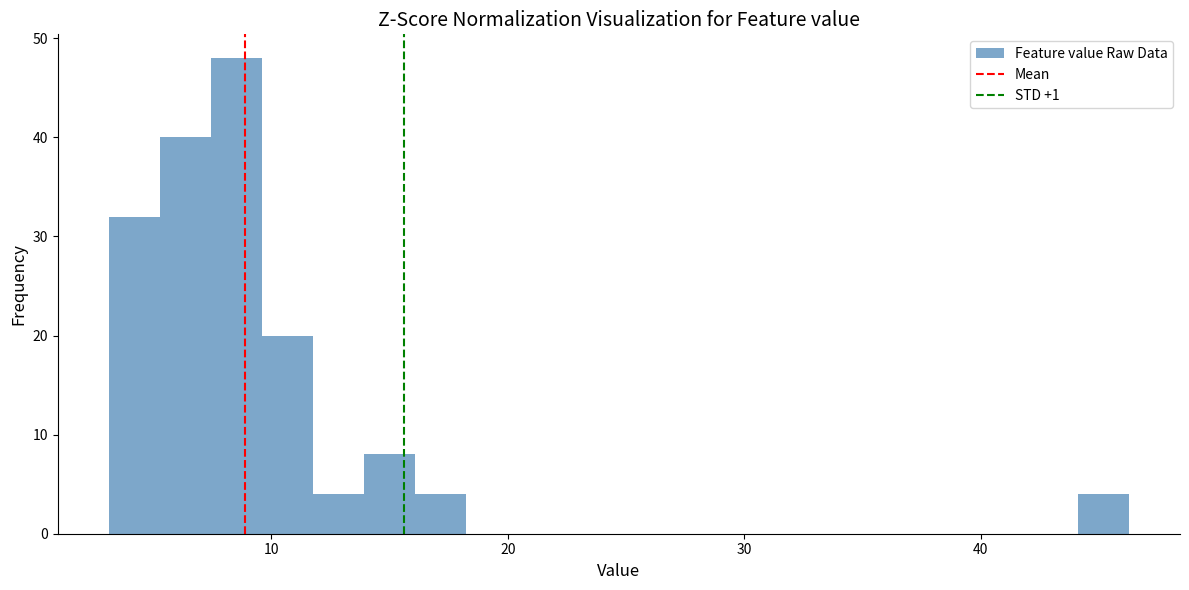

Around what value on the x-axis is the tallest bar? Give the approximate position of its centre, as read against the axis.

9